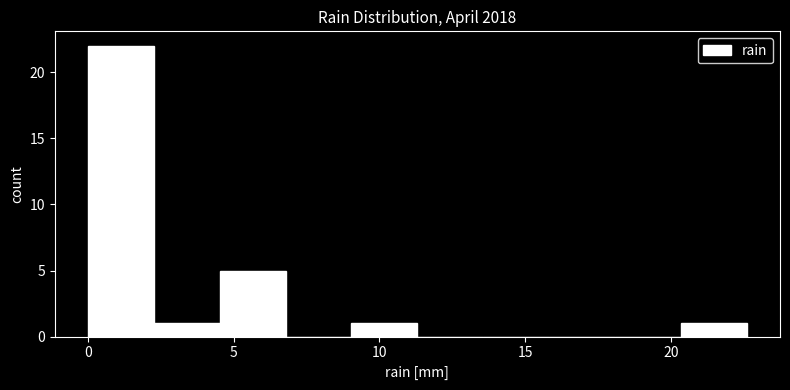

Over which range of the x-axis is the bar tallest?

0.0 to 2.5